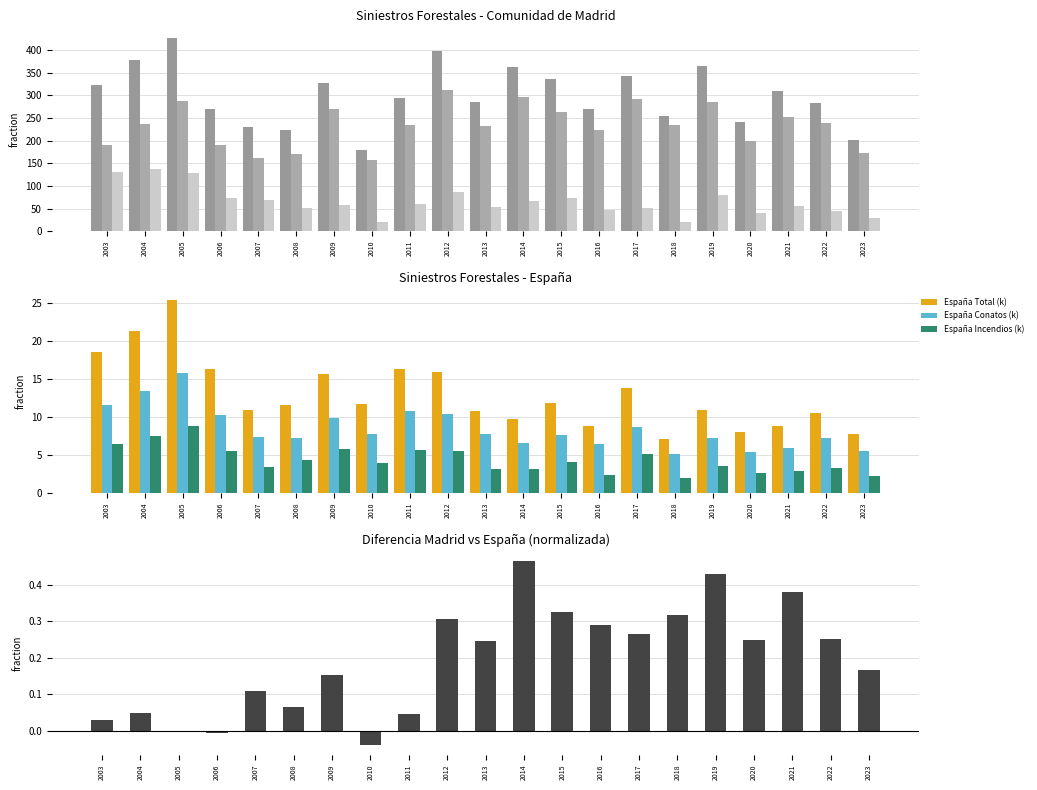

What is the highest value of the España Conatos series?

15.9